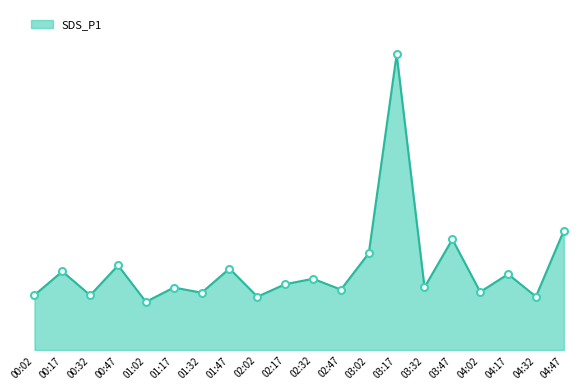

Which label corresponds to the largest value in the chart?

03:17